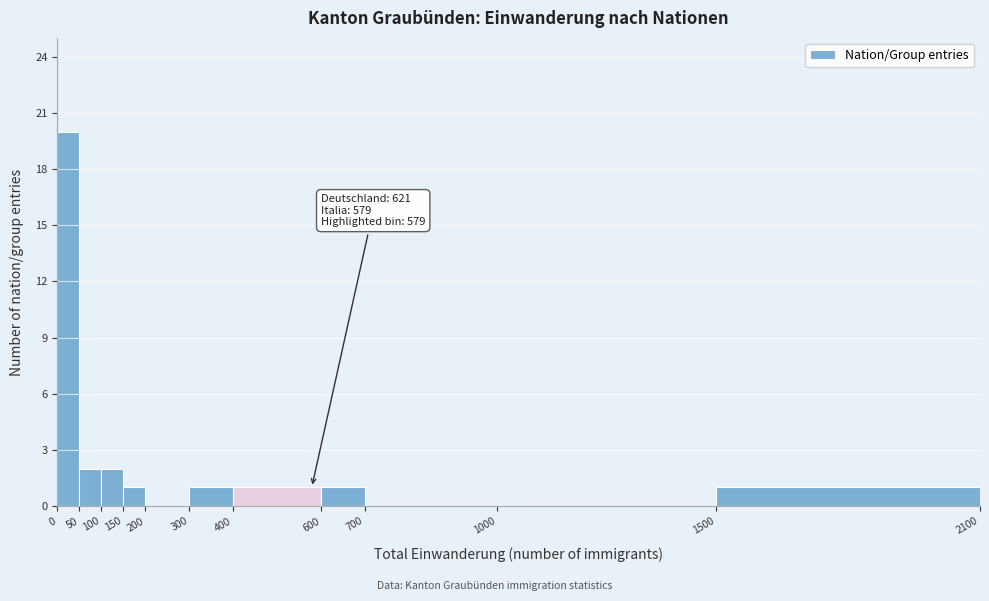

Over which range of the x-axis is the bar tallest?

0 to 50